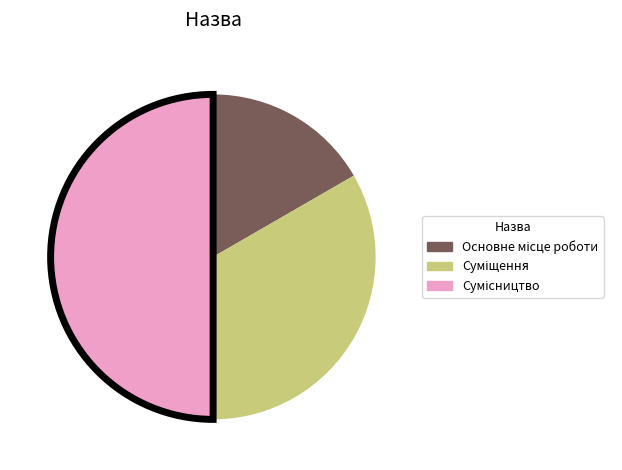

Rank the categories by value from highest to lowest.

Сумісництво, Суміщення, Основне місце роботи